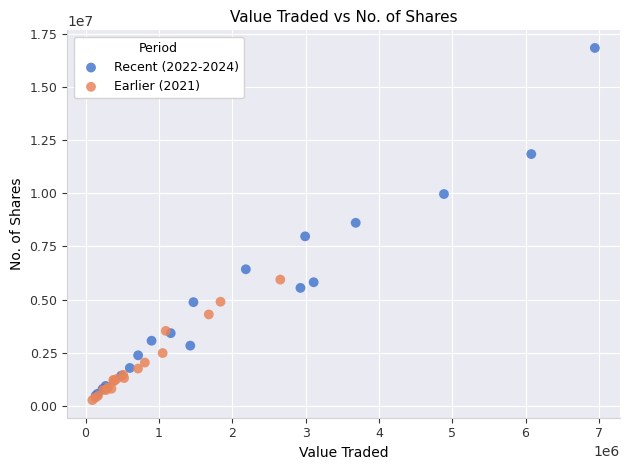

Which series contains the lowest Y value?

Earlier (2021)